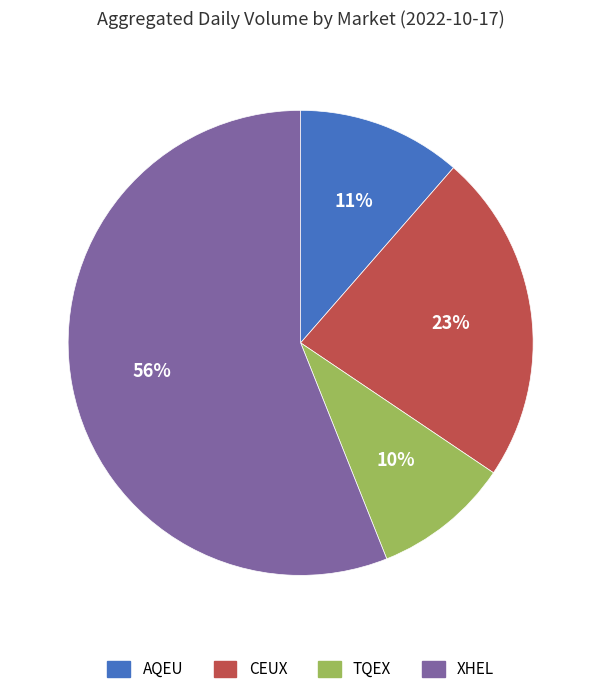

Does any single category account for the majority?

Yes